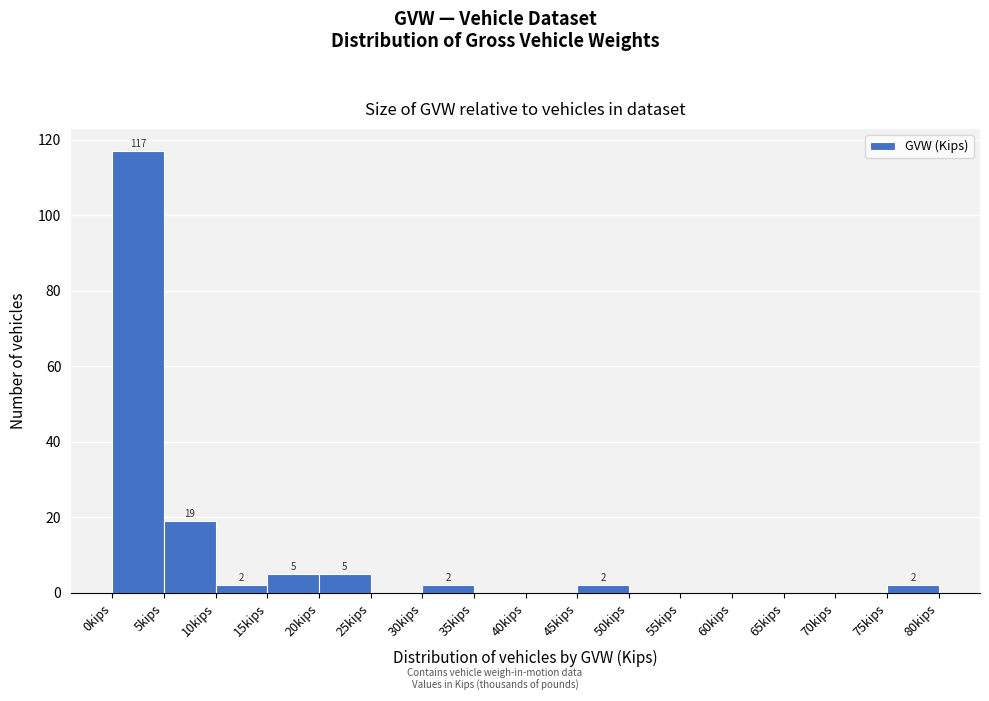

Over which range of the x-axis is the bar tallest?

0 to 5